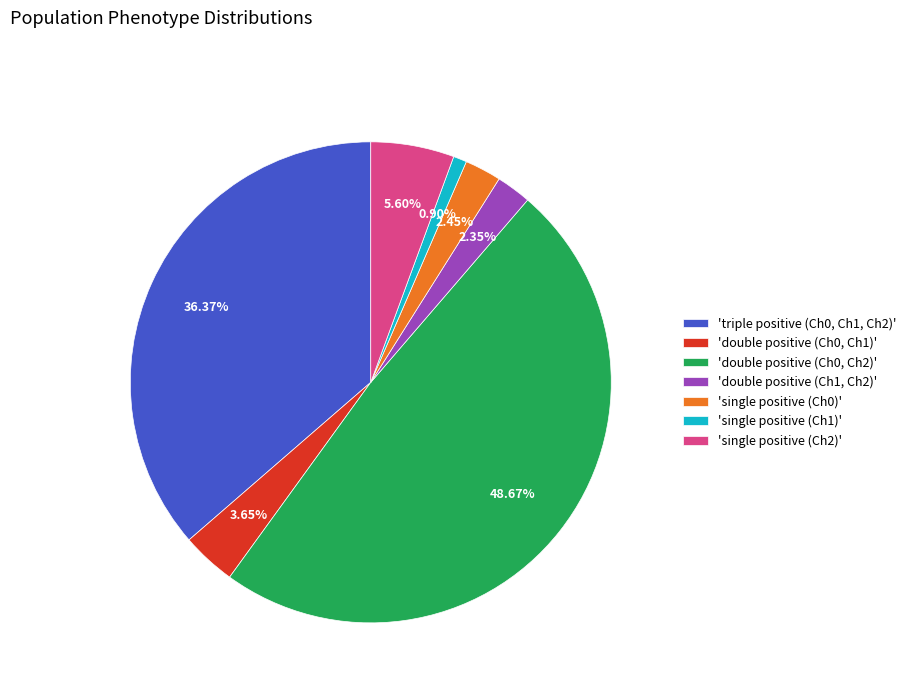

Do 'single positive (Ch1)' and 'triple positive (Ch0, Ch1, Ch2)' together represent more than half of the pie?

No